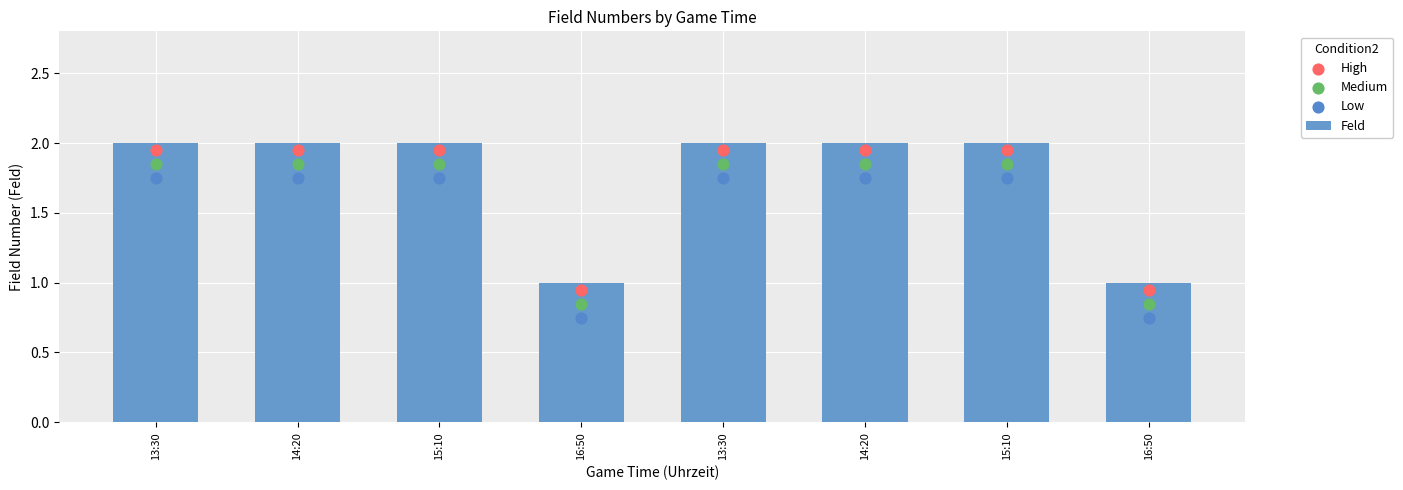

What is the total value across all series at 16:50?

3.5